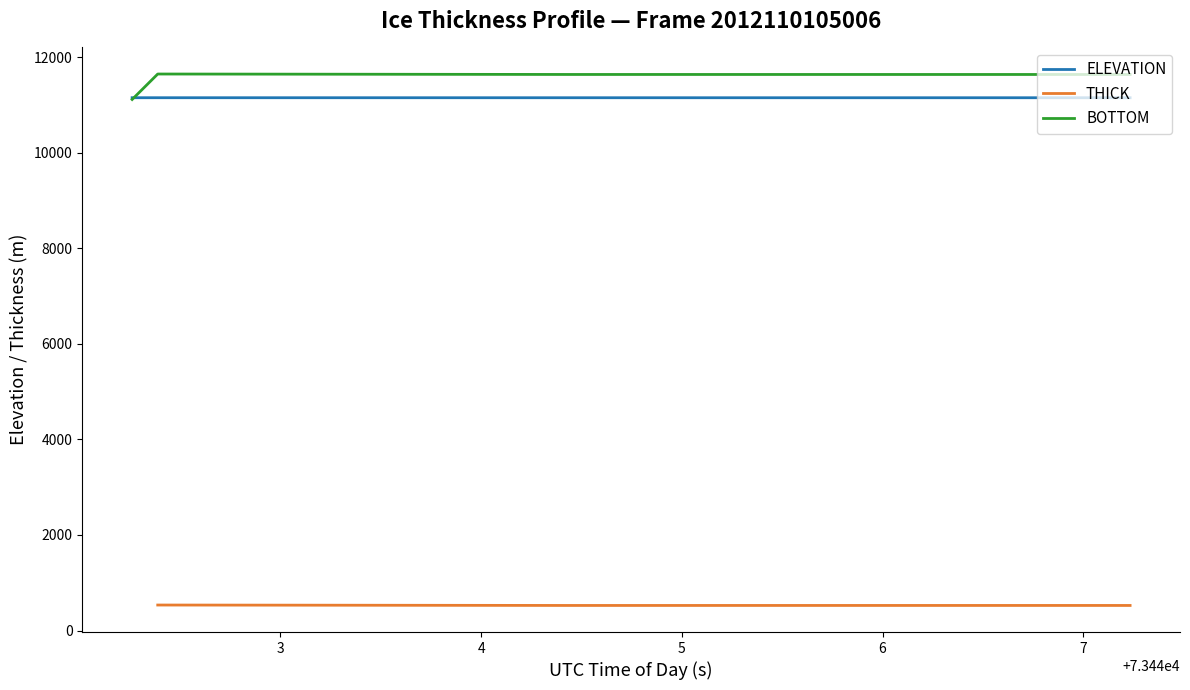

What is the lowest value of the BOTTOM series?

11114.2